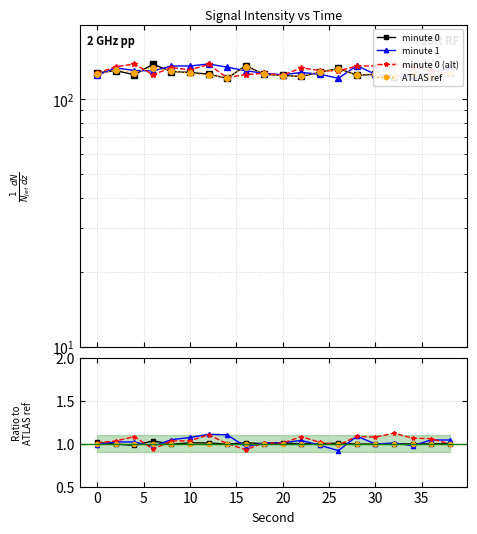

At how many categories does at least one series exceed 0?

20